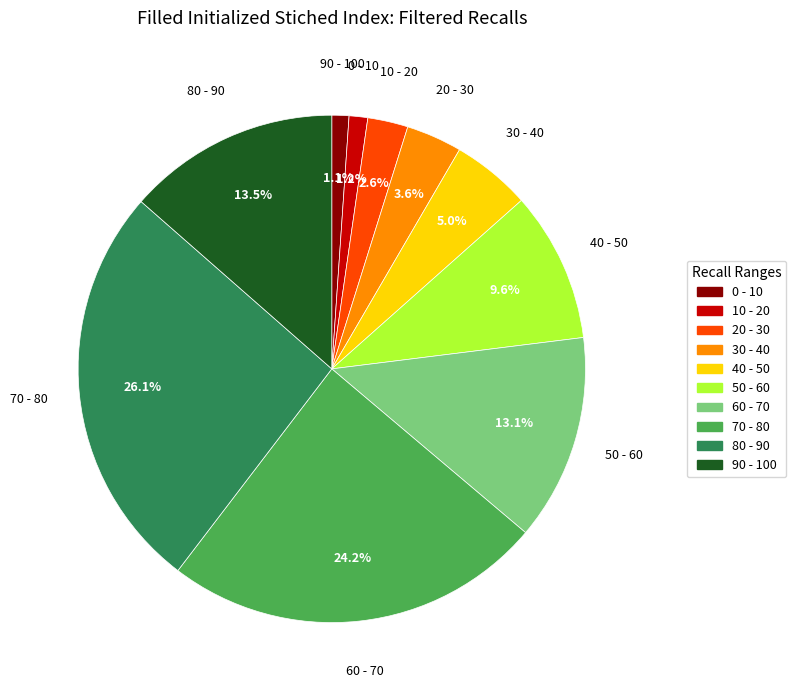

Does any single category account for the majority?

No